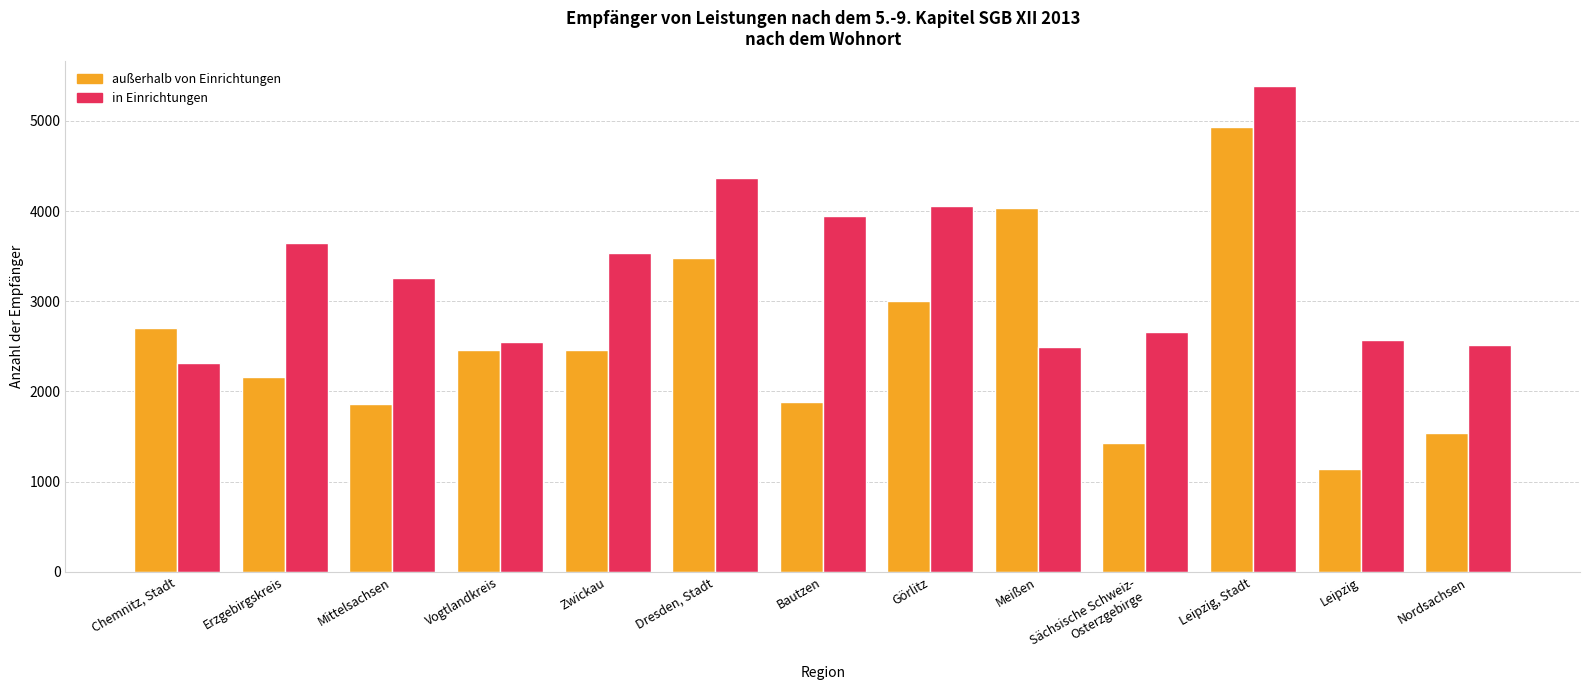

Which series changed the most between Zwickau and Görlitz?

außerhalb von Einrichtungen